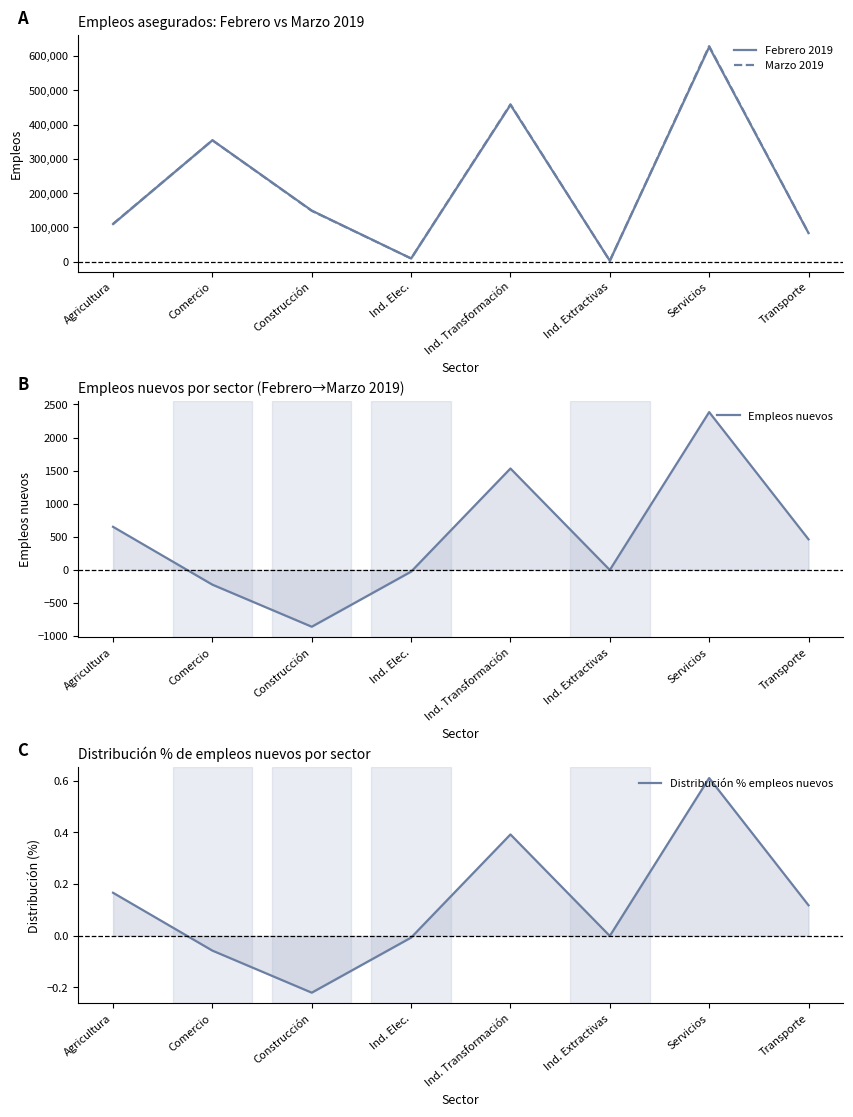

Is it true that Marzo 2019 equals 984.6 at Ind. Extractivas?

False